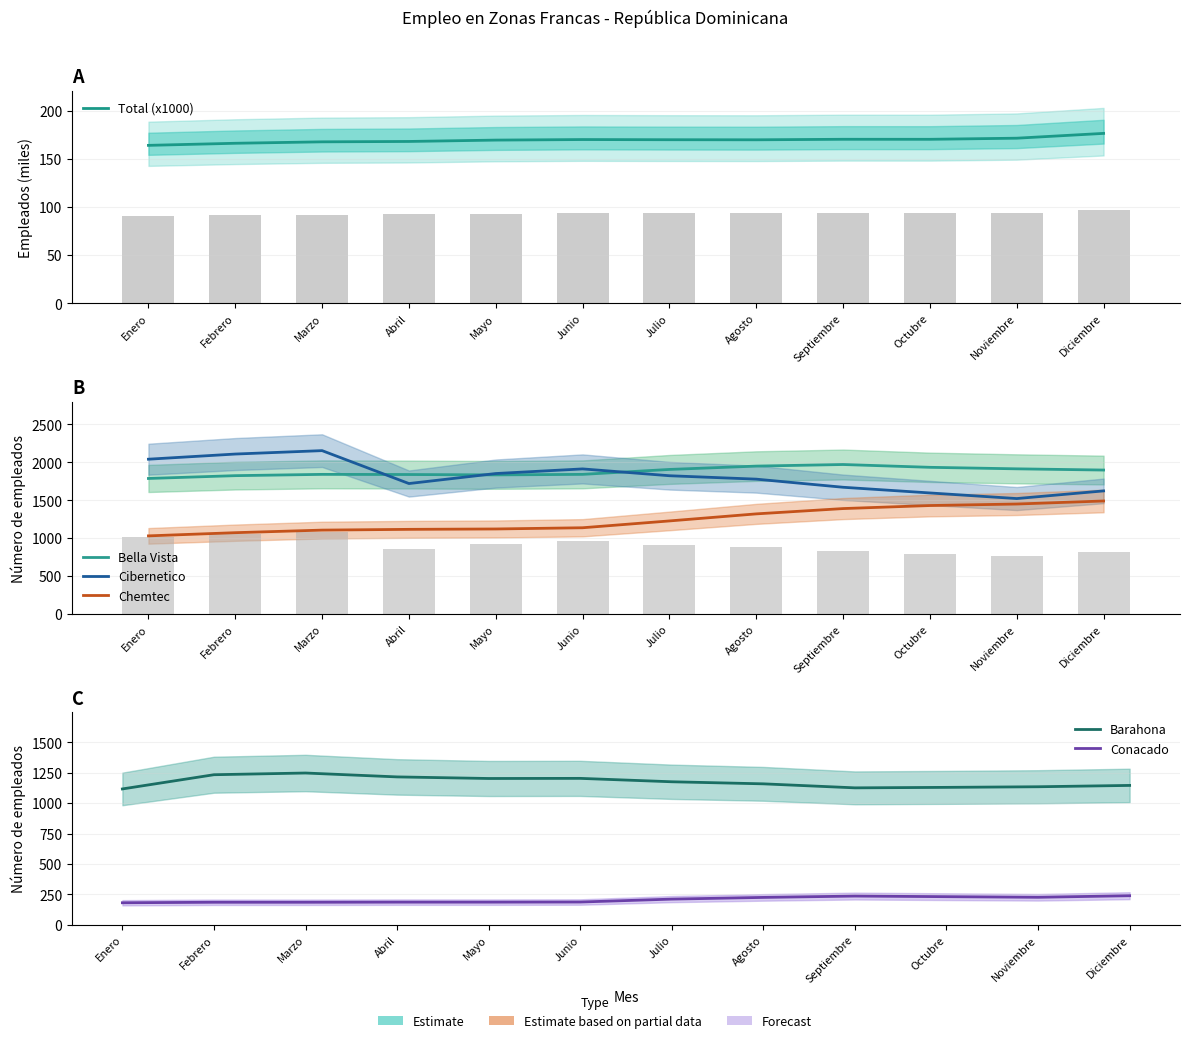

Is it true that Bella Vista equals 2418.3 at Febrero?

False